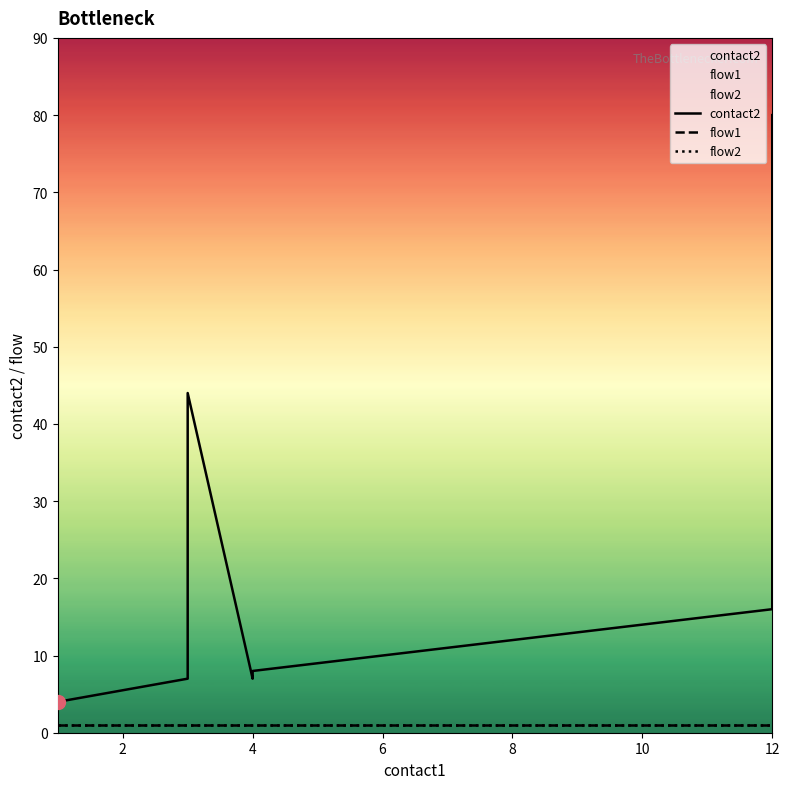

True or false: flow2 and contact2 intersect in this chart.

False